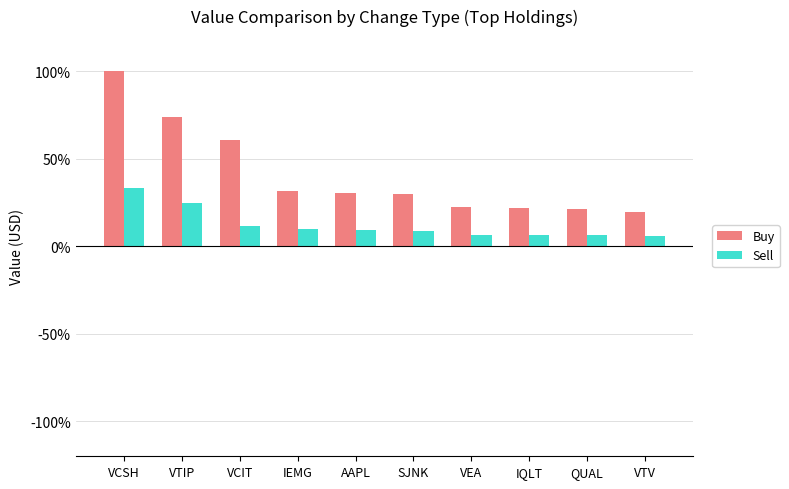

How many series are shown in this chart?

2